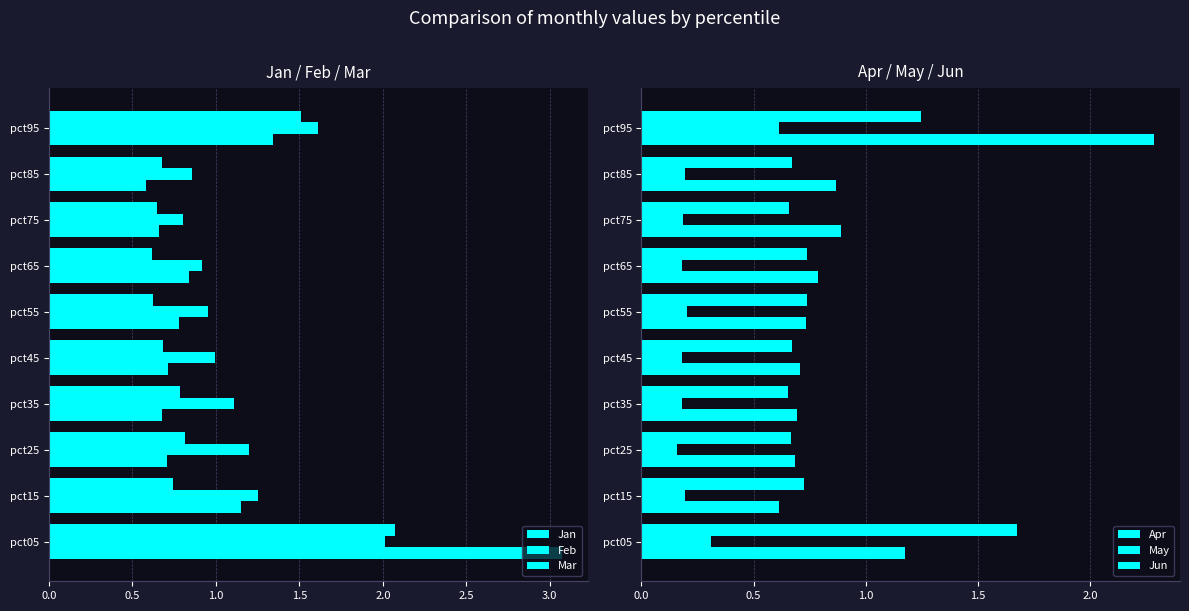

Is it true that May equals 0.4 at pct55?

False